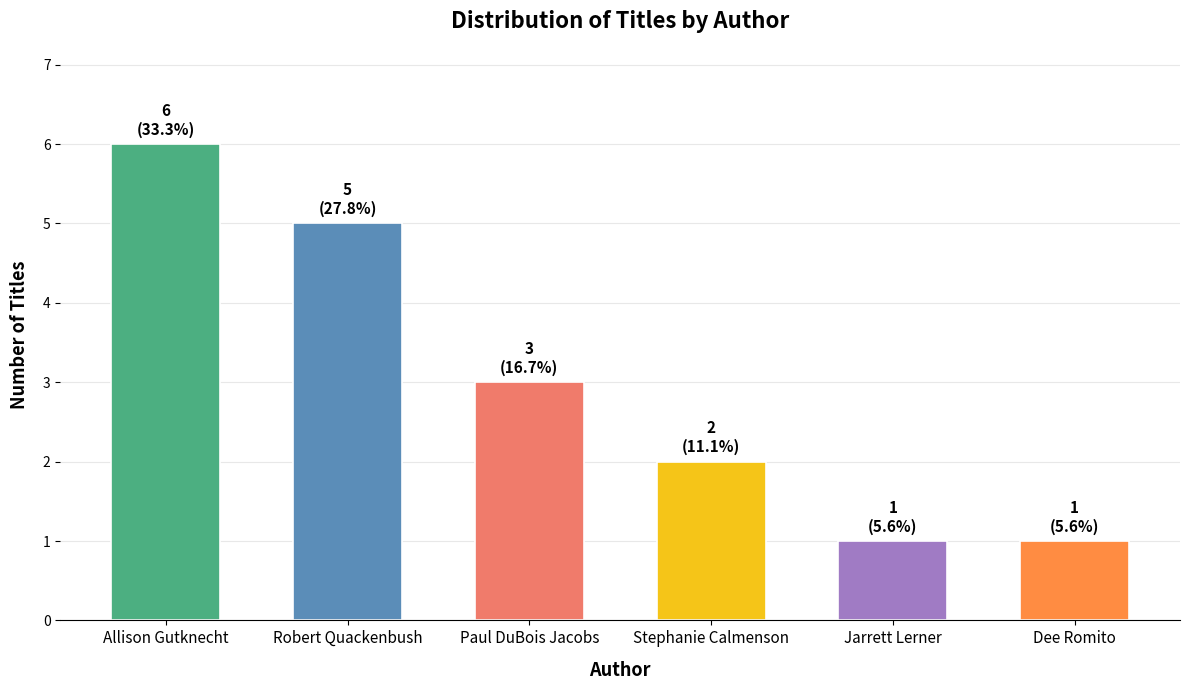

Read the value at Jarrett Lerner.

1